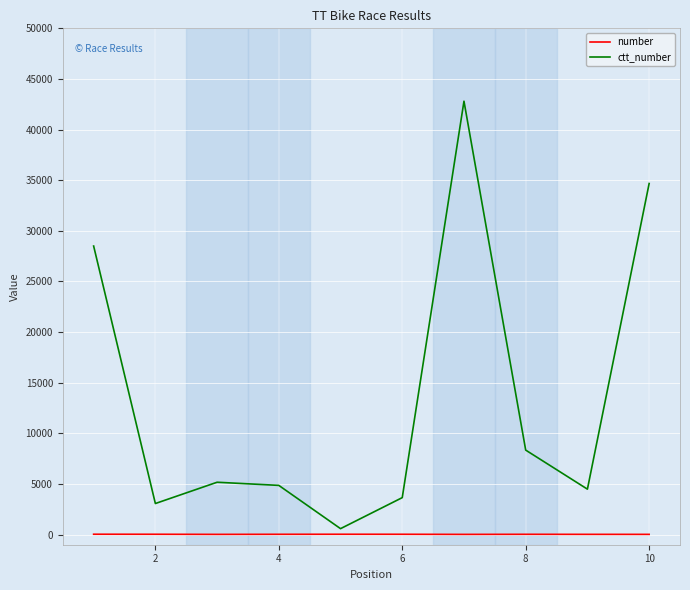

List the series in order of their overall mean, lowest first.

number, ctt_number